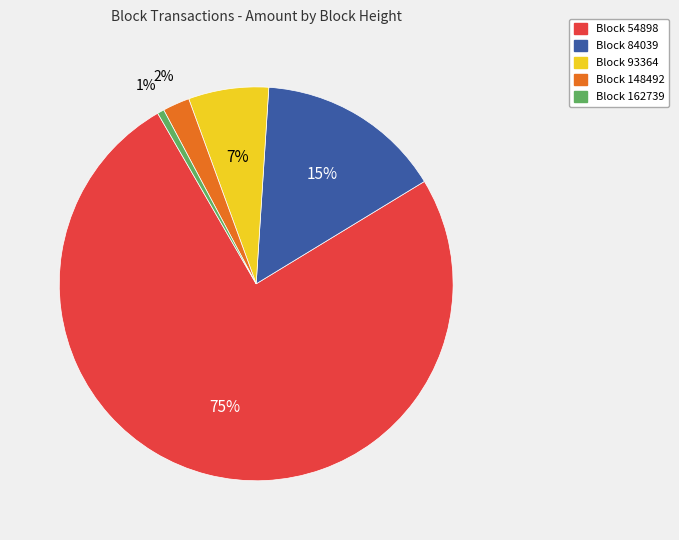

What is the largest slice in the pie chart?

Block 54898